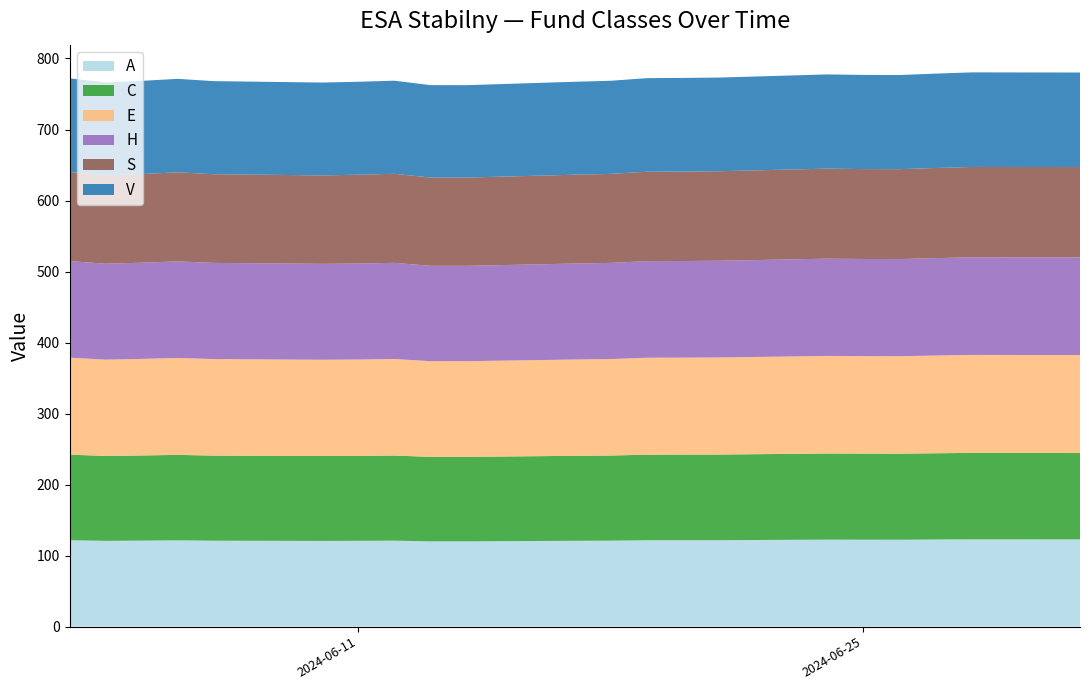

Reading left to right, list all the values displayed in this chart.

A: 2024-06-03=121.7	2024-06-04=120.8	2024-06-05=121.1	2024-06-06=121.5	2024-06-07=121.0	2024-06-10=120.7	2024-06-11=120.9	2024-06-12=121.1	2024-06-13=120.1	2024-06-14=120.1	2024-06-17=120.9	2024-06-18=121.1	2024-06-19=121.7	2024-06-20=121.7	2024-06-21=121.8	2024-06-24=122.5	2024-06-25=122.4	2024-06-26=122.4	2024-06-27=122.7	2024-06-28=123.0	2024-07-01=122.9
C: 2024-06-03=120.5	2024-06-04=119.6	2024-06-05=119.9	2024-06-06=120.3	2024-06-07=119.8	2024-06-10=119.5	2024-06-11=119.7	2024-06-12=119.8	2024-06-13=118.9	2024-06-14=118.9	2024-06-17=119.7	2024-06-18=119.9	2024-06-19=120.5	2024-06-20=120.5	2024-06-21=120.6	2024-06-24=121.3	2024-06-25=121.2	2024-06-26=121.2	2024-06-27=121.5	2024-06-28=121.7	2024-07-01=121.7
E: 2024-06-03=136.5	2024-06-04=135.6	2024-06-05=135.9	2024-06-06=136.5	2024-06-07=135.9	2024-06-10=135.6	2024-06-11=135.6	2024-06-12=135.9	2024-06-13=134.8	2024-06-14=134.7	2024-06-17=135.6	2024-06-18=135.8	2024-06-19=136.5	2024-06-20=136.6	2024-06-21=136.7	2024-06-24=137.4	2024-06-25=137.2	2024-06-26=137.2	2024-06-27=137.6	2024-06-28=137.9	2024-07-01=137.9
H: 2024-06-03=136.0	2024-06-04=135.0	2024-06-05=135.4	2024-06-06=136.0	2024-06-07=135.4	2024-06-10=135.1	2024-06-11=135.1	2024-06-12=135.4	2024-06-13=134.3	2024-06-14=134.2	2024-06-17=135.1	2024-06-18=135.4	2024-06-19=136.0	2024-06-20=136.1	2024-06-21=136.2	2024-06-24=136.9	2024-06-25=136.8	2024-06-26=136.8	2024-06-27=137.2	2024-06-28=137.5	2024-07-01=137.5
S: 2024-06-03=125.5	2024-06-04=124.6	2024-06-05=124.9	2024-06-06=125.4	2024-06-07=124.9	2024-06-10=124.5	2024-06-11=125.1	2024-06-12=125.4	2024-06-13=124.3	2024-06-14=124.3	2024-06-17=125.1	2024-06-18=125.3	2024-06-19=125.9	2024-06-20=126.0	2024-06-21=126.1	2024-06-24=126.8	2024-06-25=126.6	2024-06-26=126.6	2024-06-27=126.9	2024-06-28=127.2	2024-07-01=127.2
V: 2024-06-03=131.8	2024-06-04=130.8	2024-06-05=131.2	2024-06-06=131.6	2024-06-07=131.0	2024-06-10=130.7	2024-06-11=130.9	2024-06-12=131.1	2024-06-13=130.1	2024-06-14=130.1	2024-06-17=130.9	2024-06-18=131.1	2024-06-19=131.8	2024-06-20=131.8	2024-06-21=131.9	2024-06-24=132.7	2024-06-25=132.6	2024-06-26=132.5	2024-06-27=132.9	2024-06-28=133.2	2024-07-01=133.1